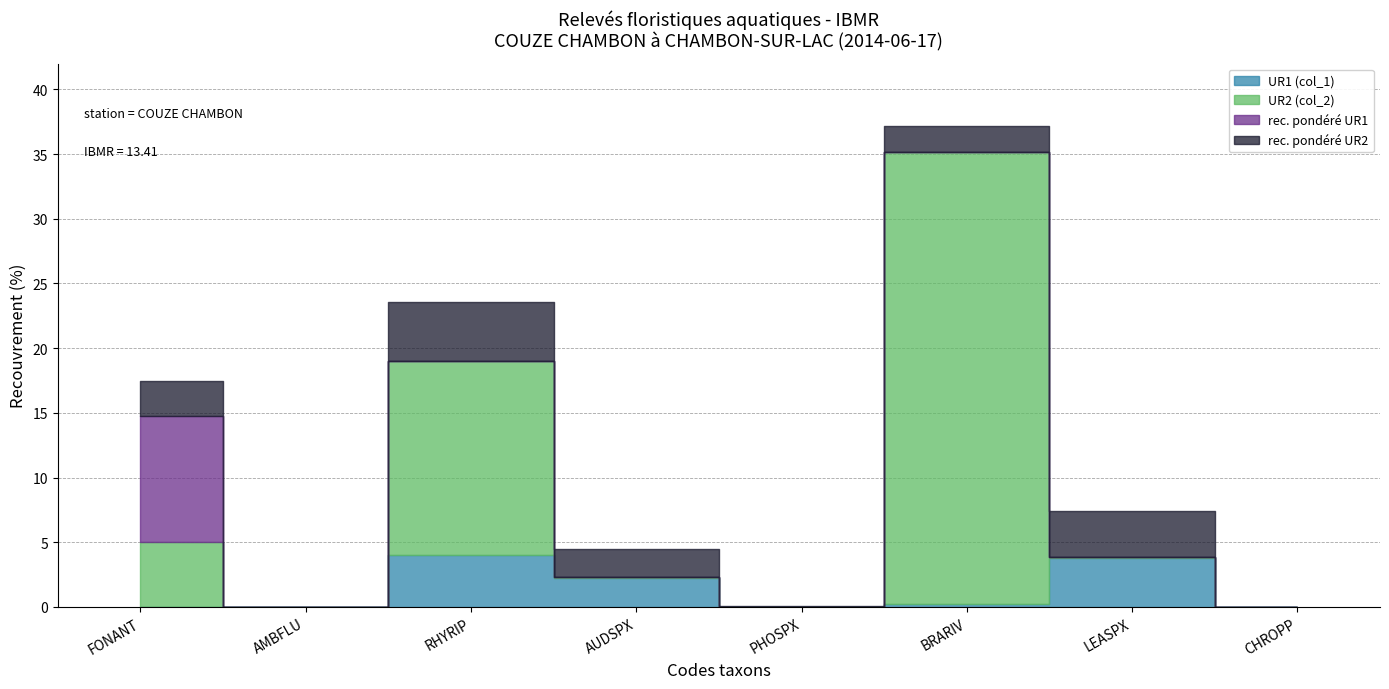

Reading left to right, transcribe all the data shown in this chart.

UR1 (col_1): 0.0	0.0	4.0	2.2	0.0	0.2	3.8	0.0
UR2 (col_2): 5.0	0.0	15.0	0.1	0.0	35.0	0.1	0.0
rec. pondéré UR1: 9.7	0.0	0.0	0.0	0.0	0.0	0.0	0.0
rec. pondéré UR2: 2.8	0.0	4.5	2.1	0.0	1.9	3.6	0.0